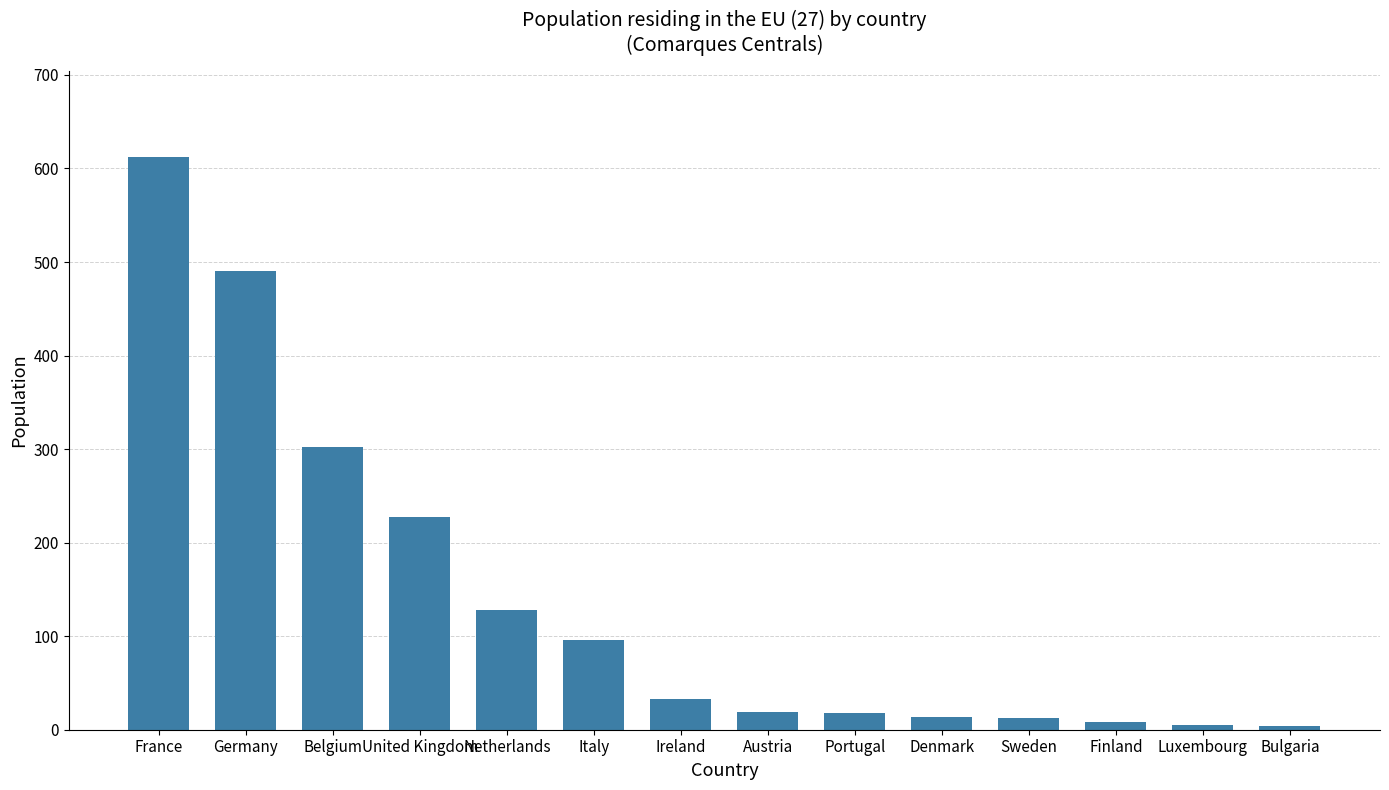

Which has a higher value, France or Belgium?

France